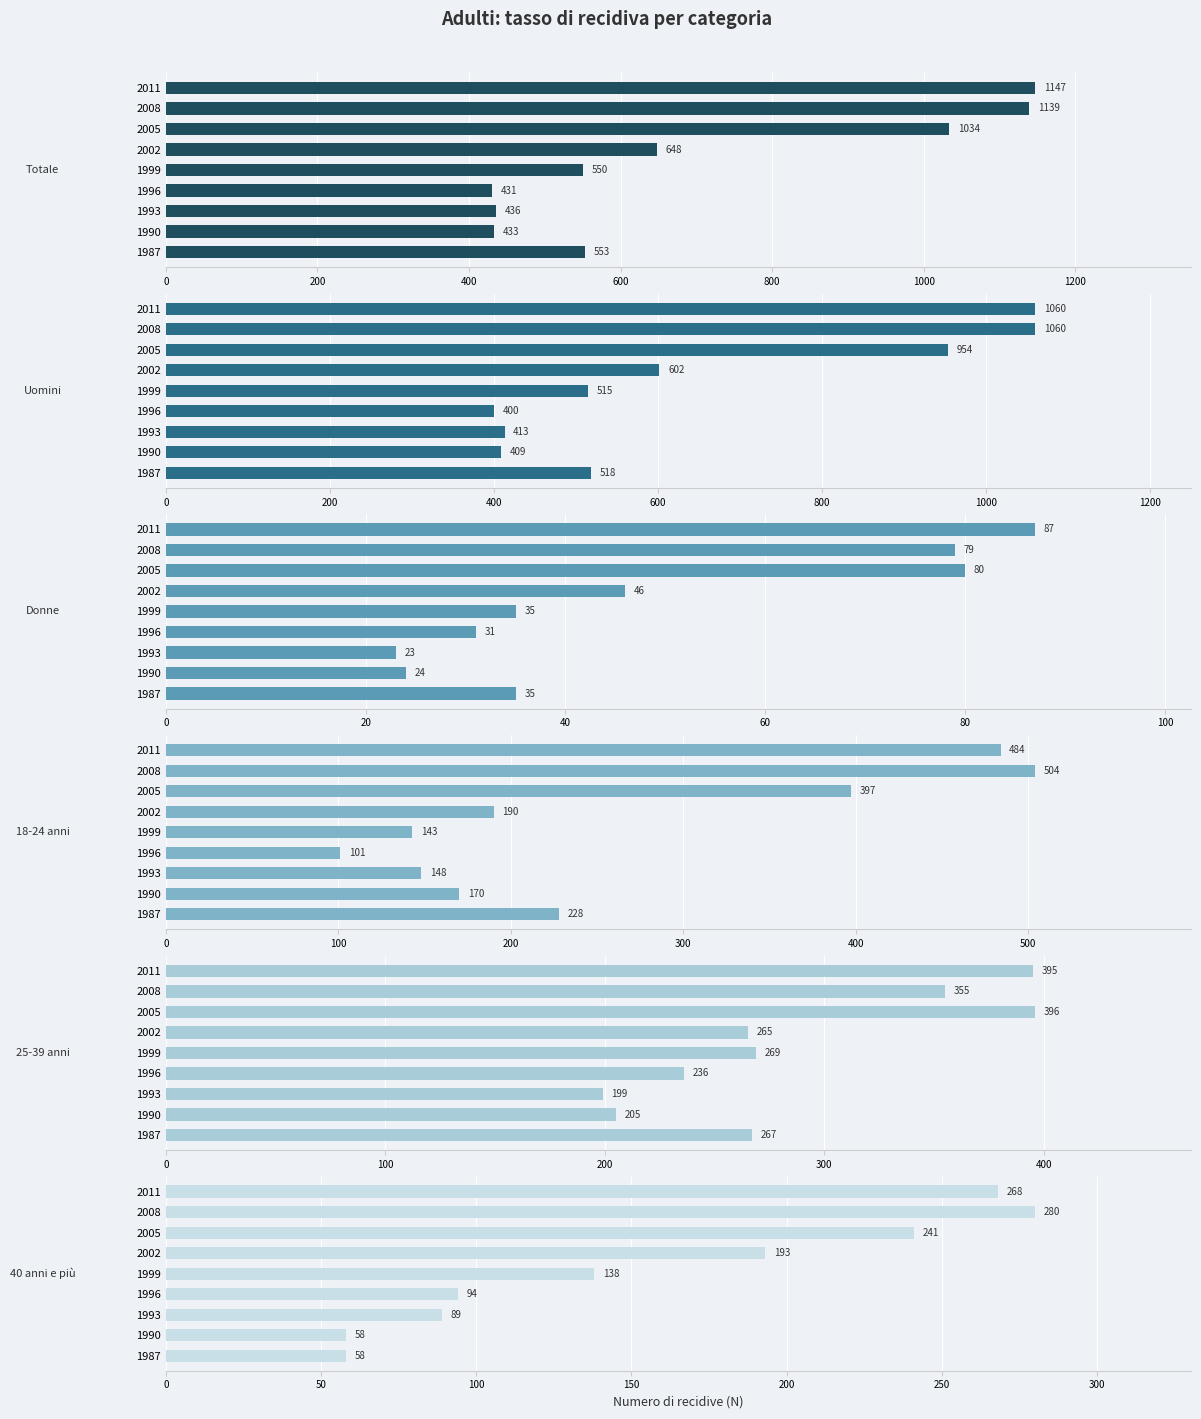

How many bars are there in each group?

6